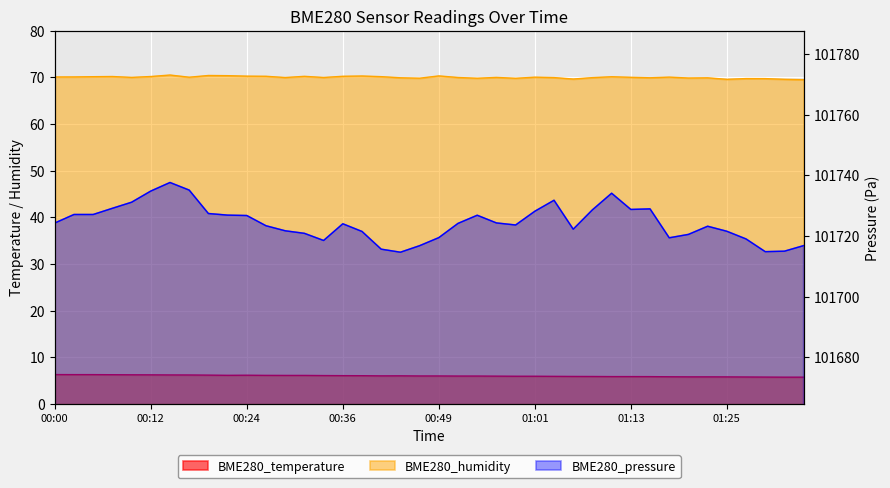

Is it true that BME280_pressure equals 43215.5 at 01:33?

False